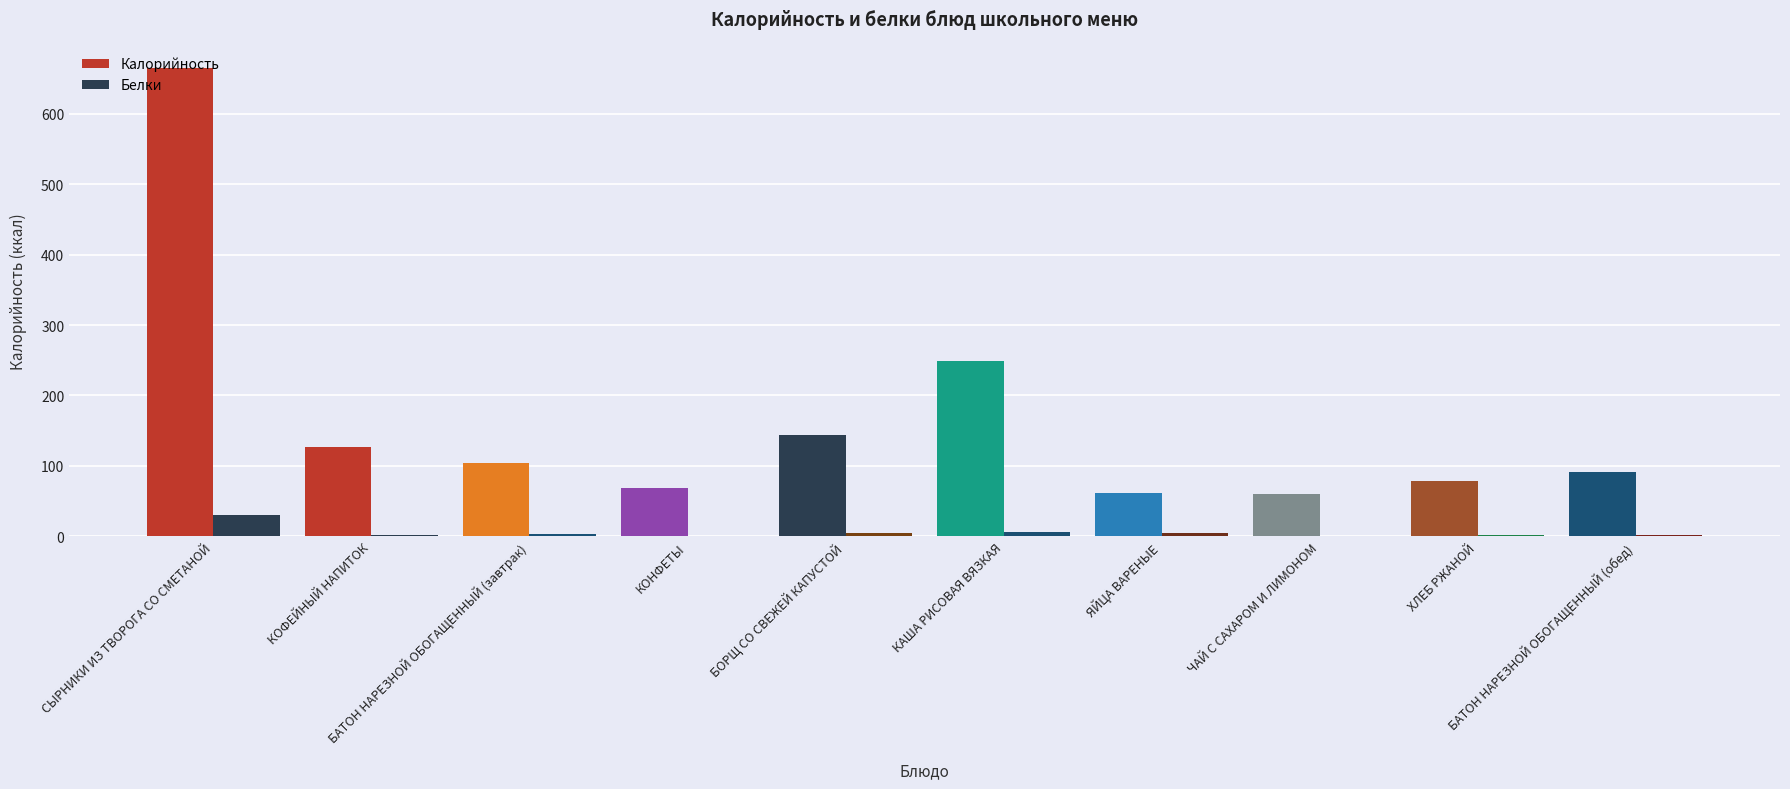

How many data points in Калорийность are above 104?

5